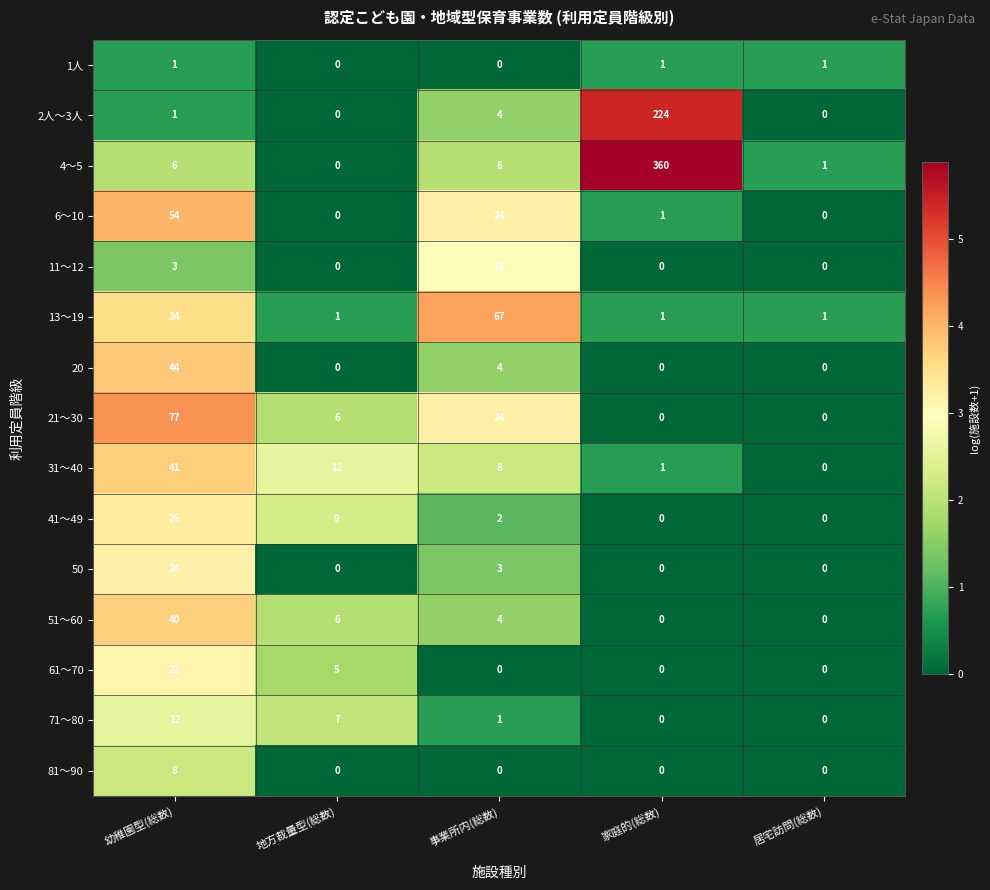

List the series in order of their peak value, lowest first.

1人, 81～90, 71～80, 11～12, 61～70, 50, 41～49, 51～60, 31～40, 20, 6～10, 13～19, 21～30, 2人～3人, 4～5